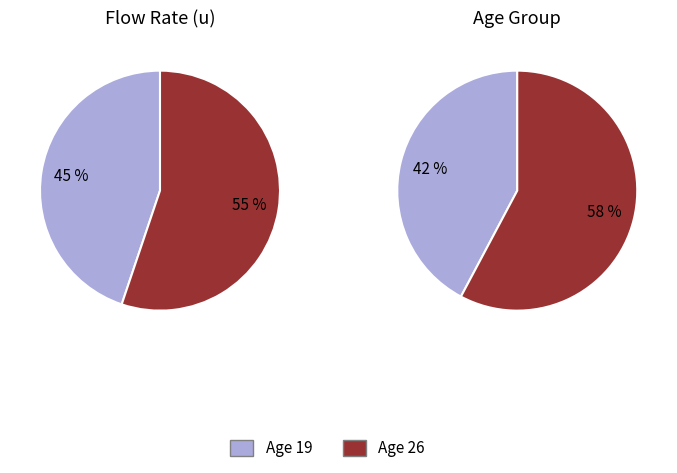

How many segments does this pie chart have?

2